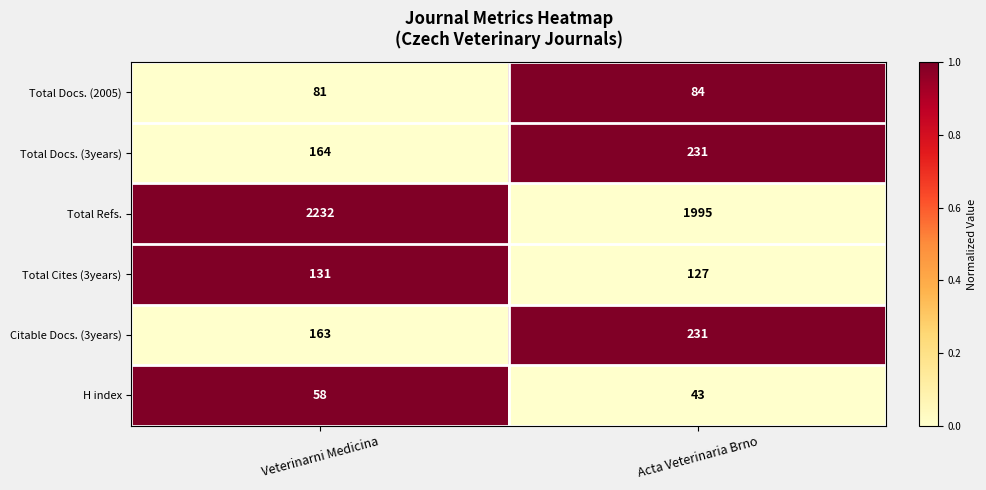

Reading left to right, list all the values displayed in this chart.

Total Docs. (2005): Veterinarni Medicina=81	Acta Veterinaria Brno=84
Total Docs. (3years): Veterinarni Medicina=164	Acta Veterinaria Brno=231
Total Refs.: Veterinarni Medicina=2232	Acta Veterinaria Brno=1995
Total Cites (3years): Veterinarni Medicina=131	Acta Veterinaria Brno=127
Citable Docs. (3years): Veterinarni Medicina=163	Acta Veterinaria Brno=231
H index: Veterinarni Medicina=58	Acta Veterinaria Brno=43